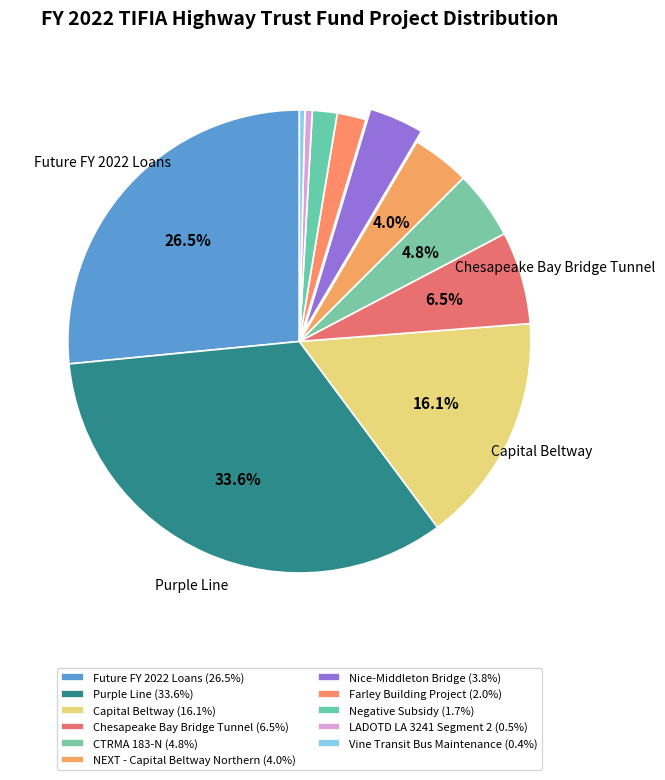

What percentage is the Future FY 2022 Loans slice, to the nearest percent?

27%